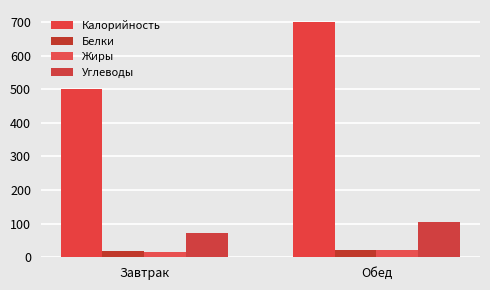

The value of Жиры at Обед is 21.6. True or false?

True